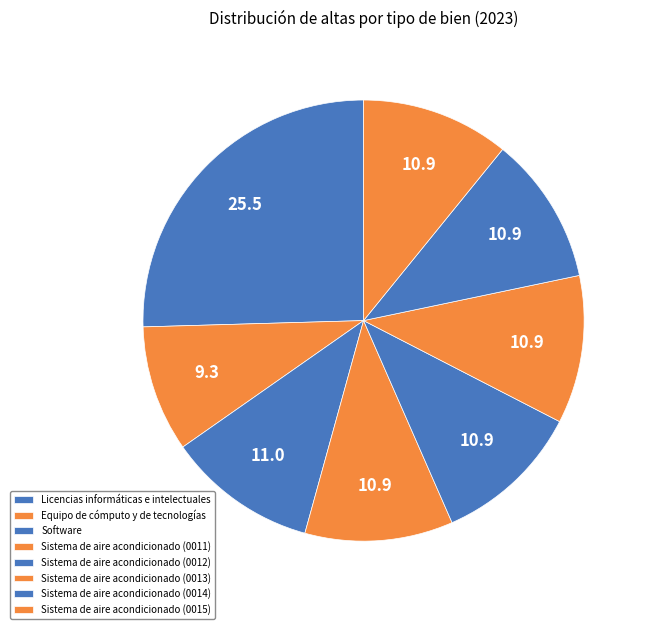

What is the ratio of the value at Sistema de aire acondicionado (0015) to the value at Sistema de aire acondicionado (0013)?

1.0